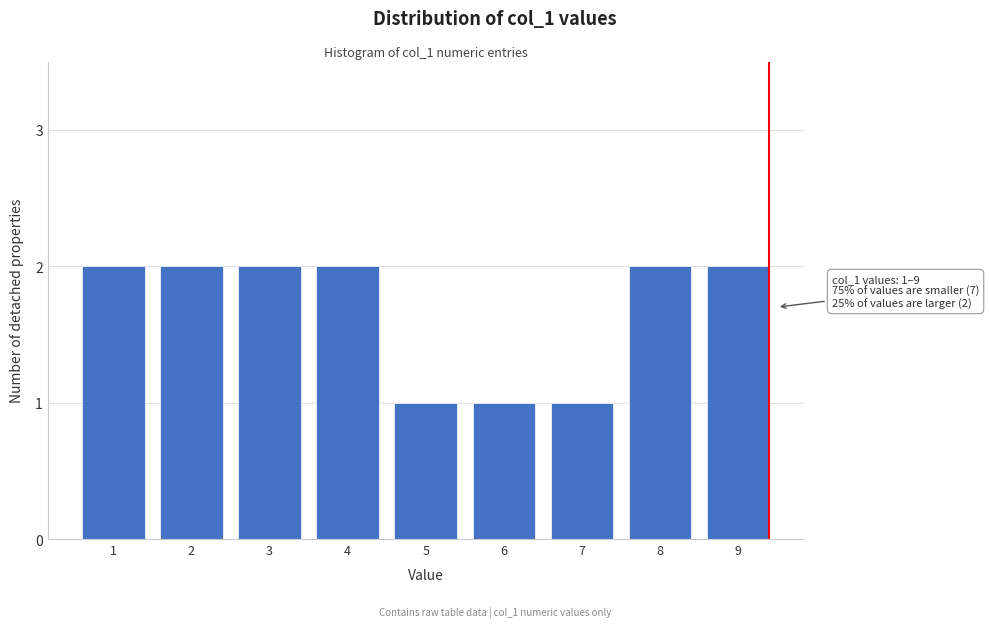

Reading left to right, list all the values displayed in this chart.

2	2	2	2	1	1	1	2	2